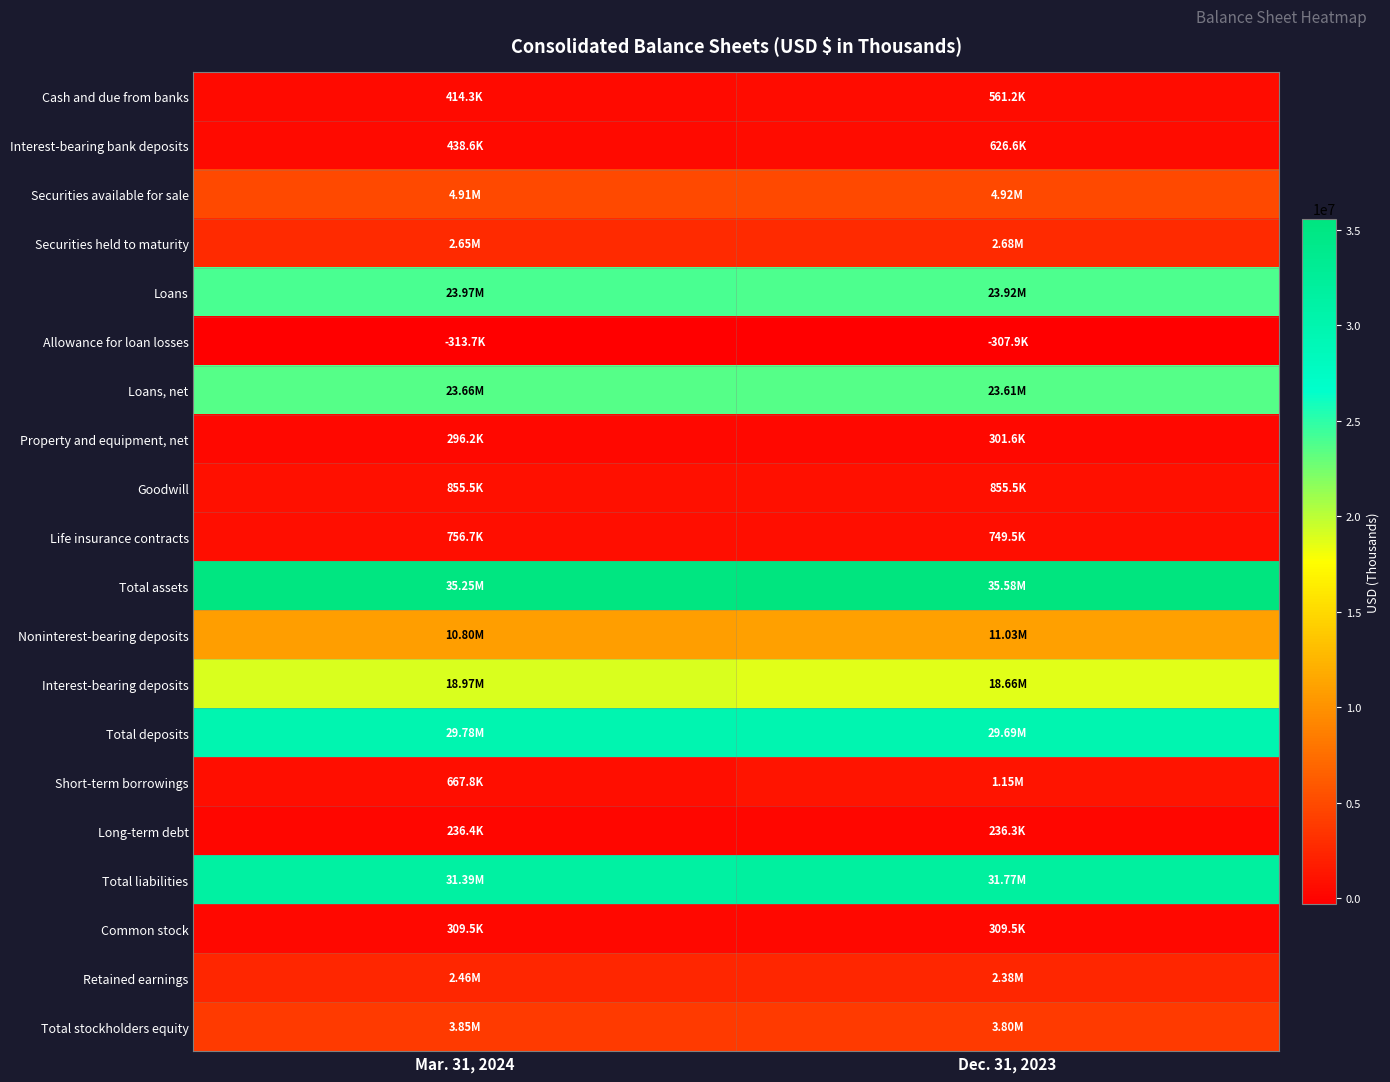

How many data points does each series have?

2